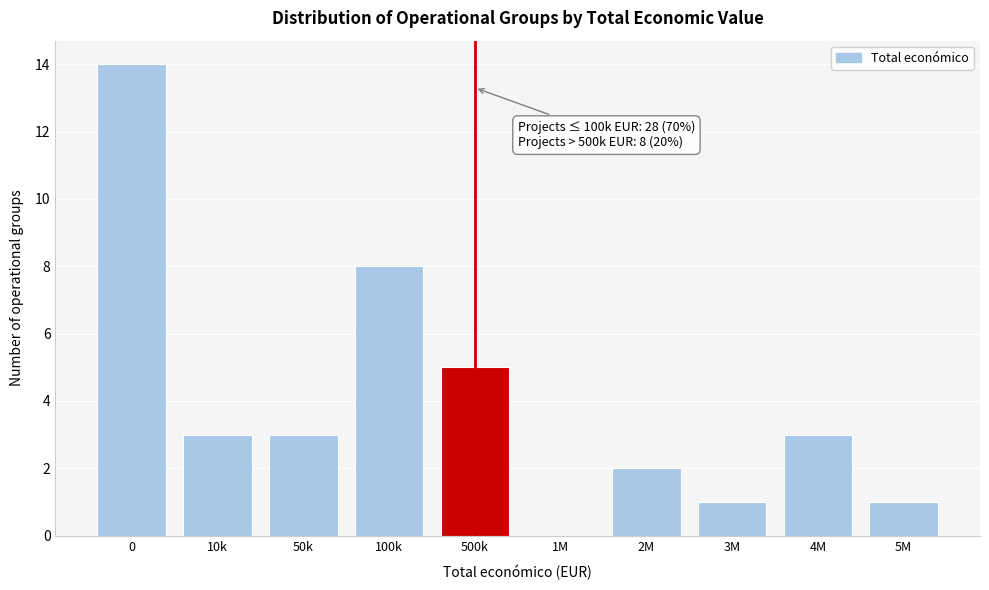

Reading right to left, extract all data points from this chart.

5M=1	4M=3	3M=1	2M=2	1M=0	500k=5	100k=8	50k=3	10k=3	0=14